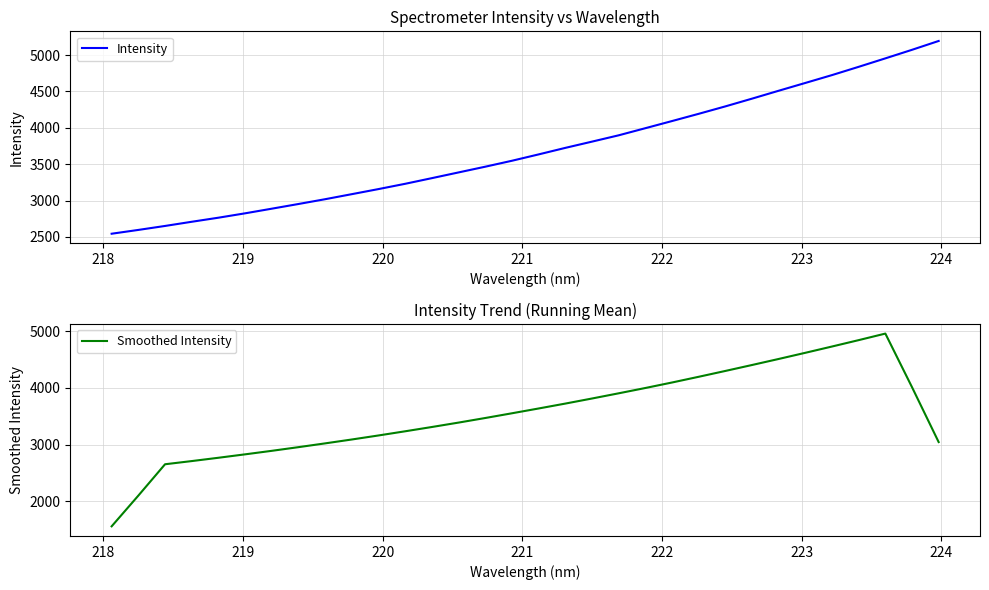

Which series has the widest spread of values?

Smoothed Intensity